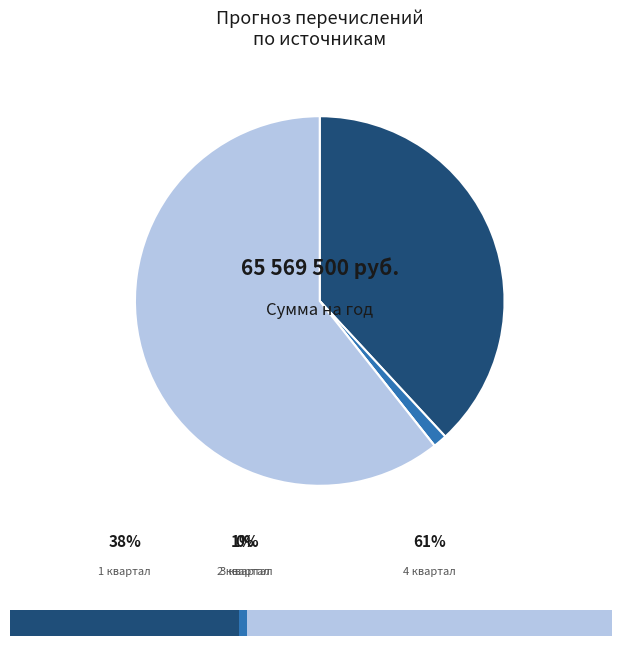

How many segments does this pie chart have?

4